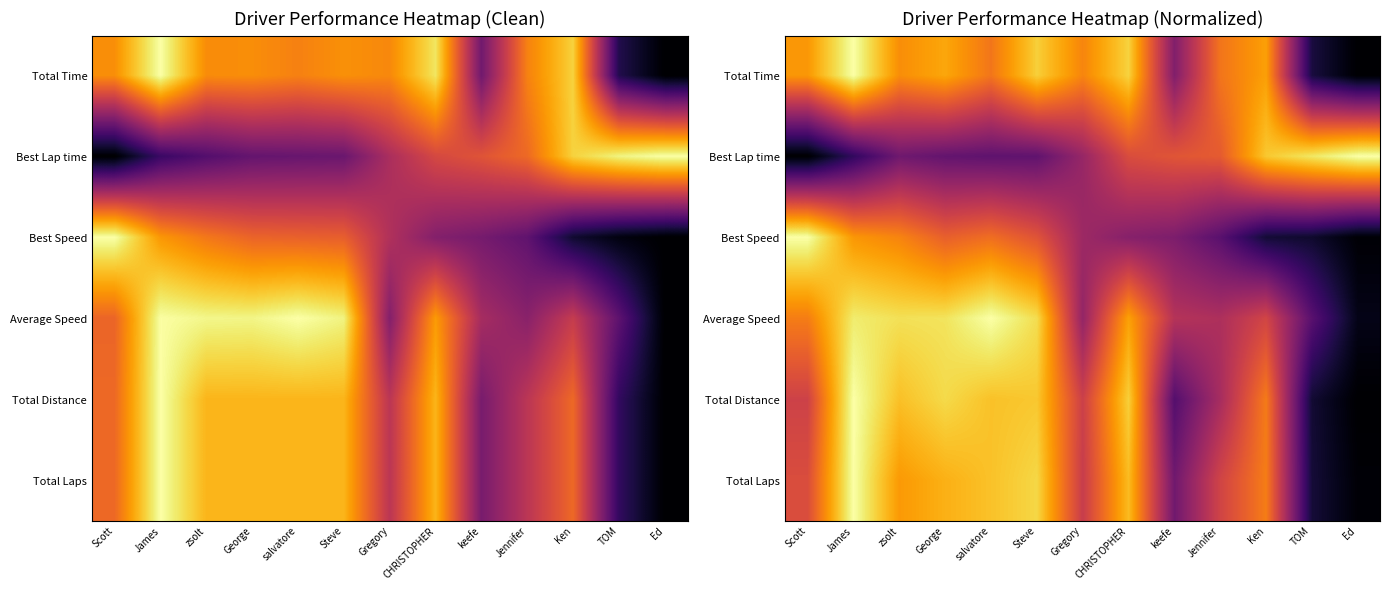

What is the spread (max minus min) of values at Scott?

1.0